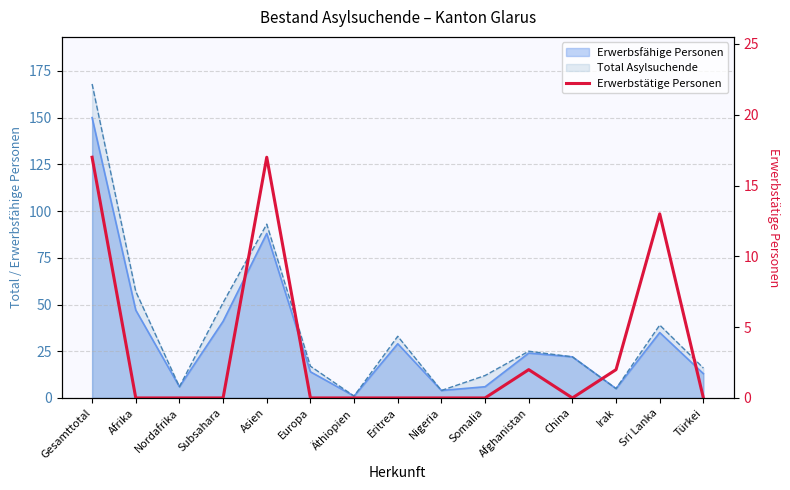

True or false: the data shows 17 at Asien.

True